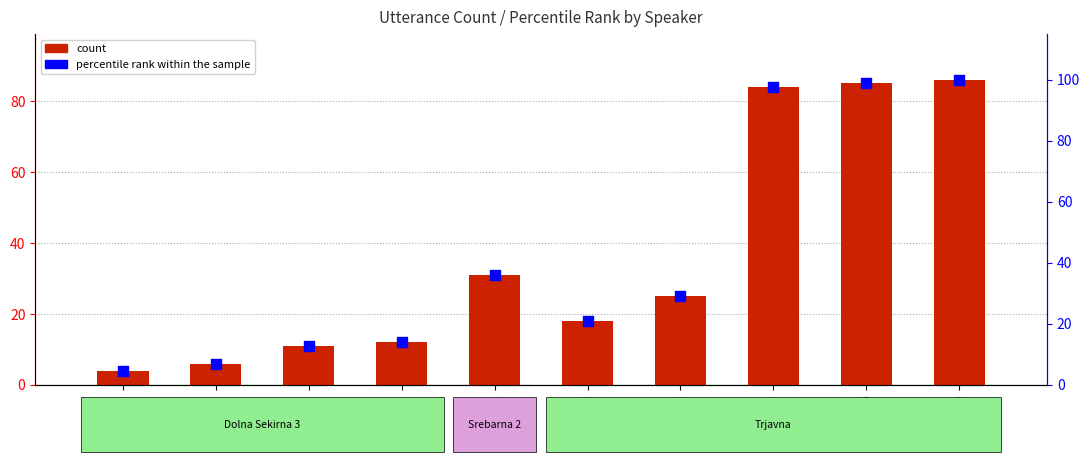

What are all the series names shown in the legend?

count, percentile rank within the sample